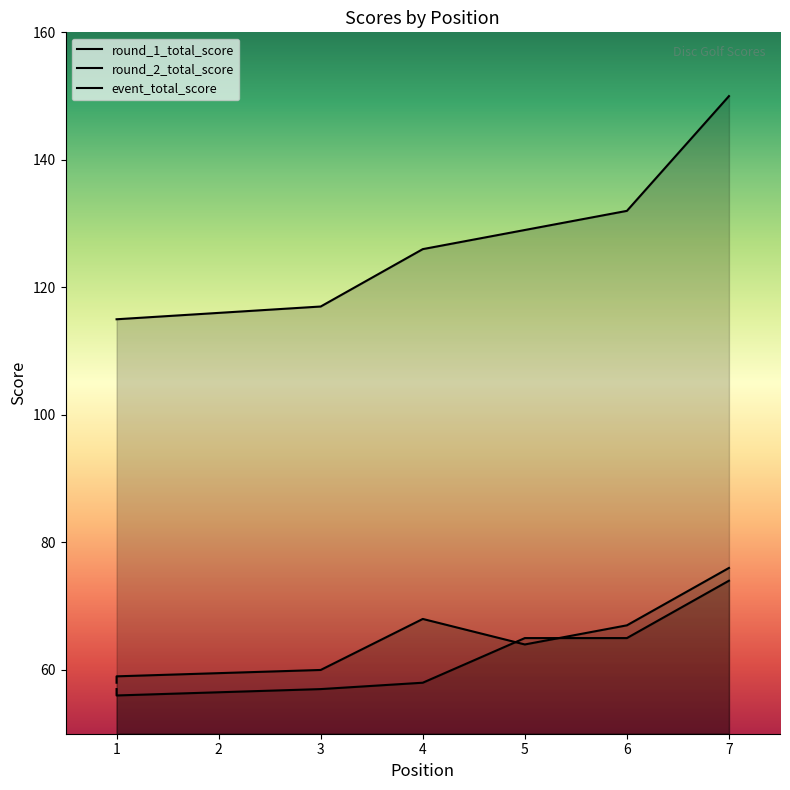

True or false: round_1_total_score has a value of 28 at 4.

False